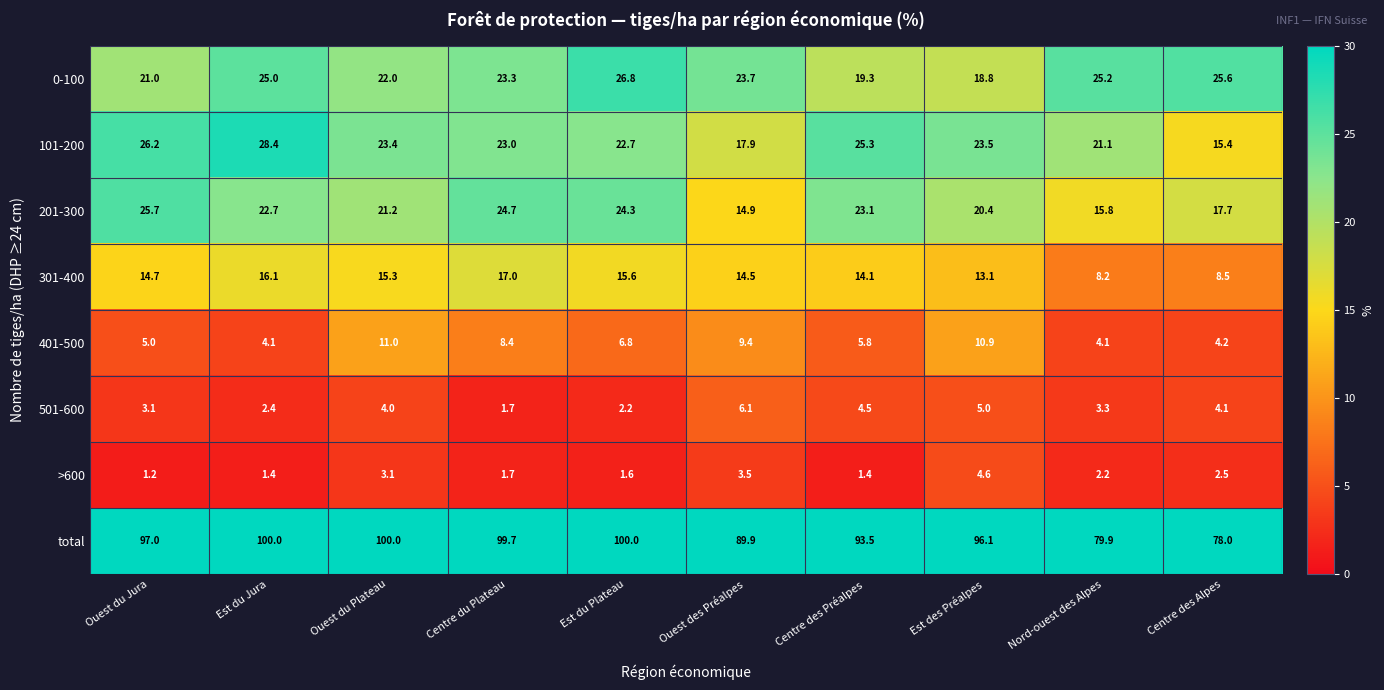

Which series changed the most between Est des Préalpes and Nord-ouest des Alpes?

total